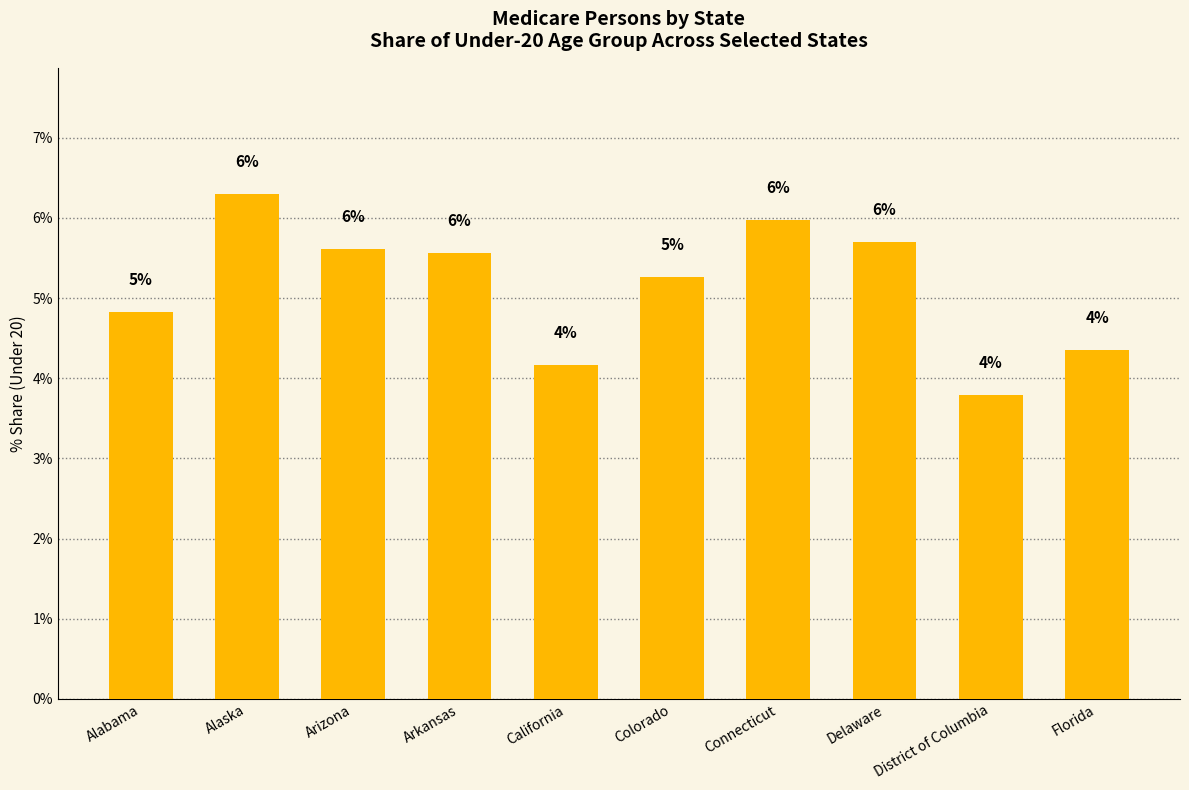

What is the label of the 1st bar from the right?

Florida